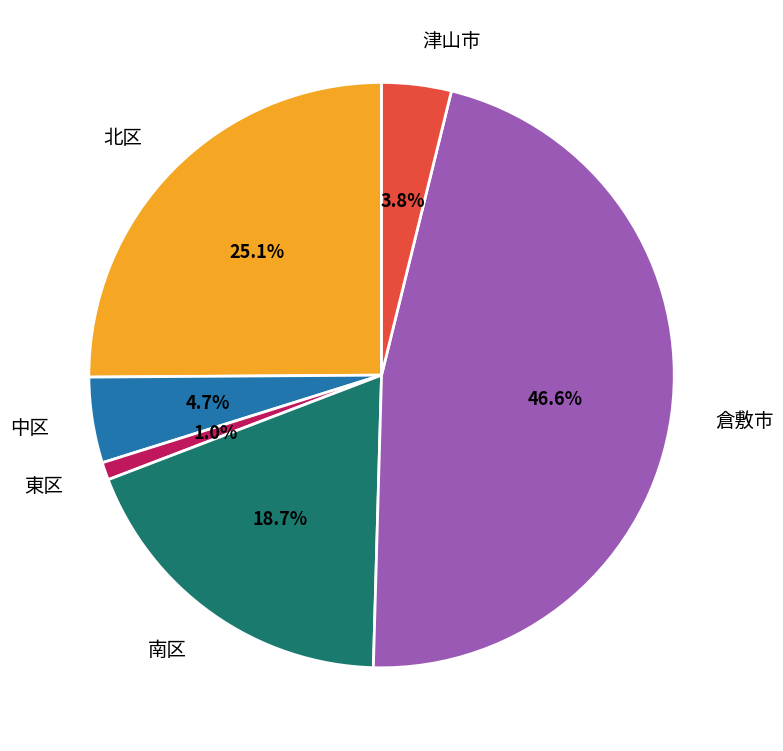

To the nearest percent, what portion does 中区 represent?

5%